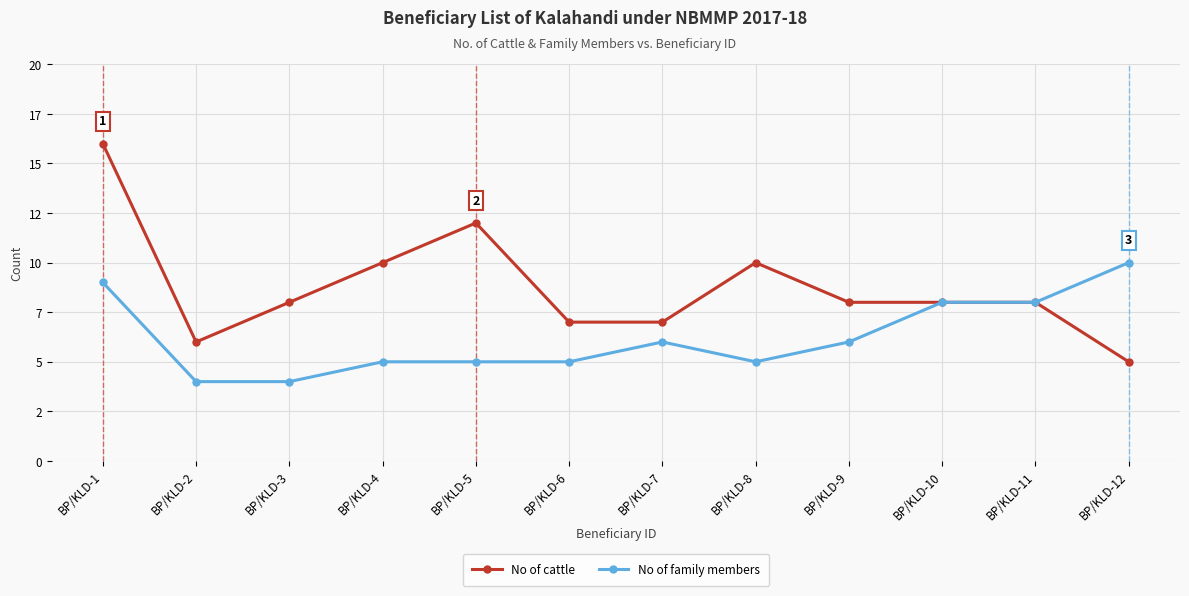

Which series has the largest range (max minus min)?

No of cattle